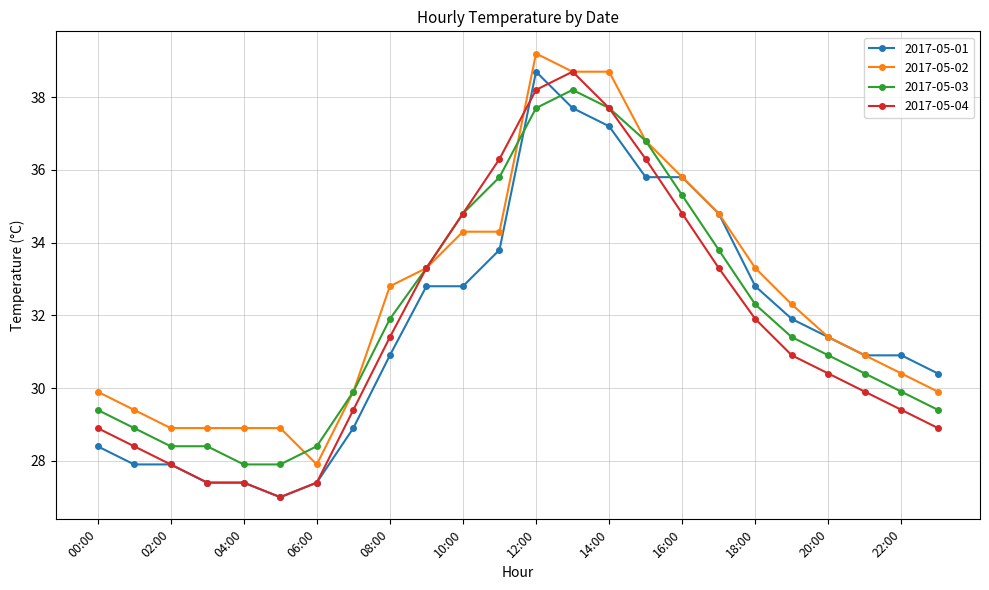

True or false: 2017-05-04 has more than 0 interior local peaks.

True